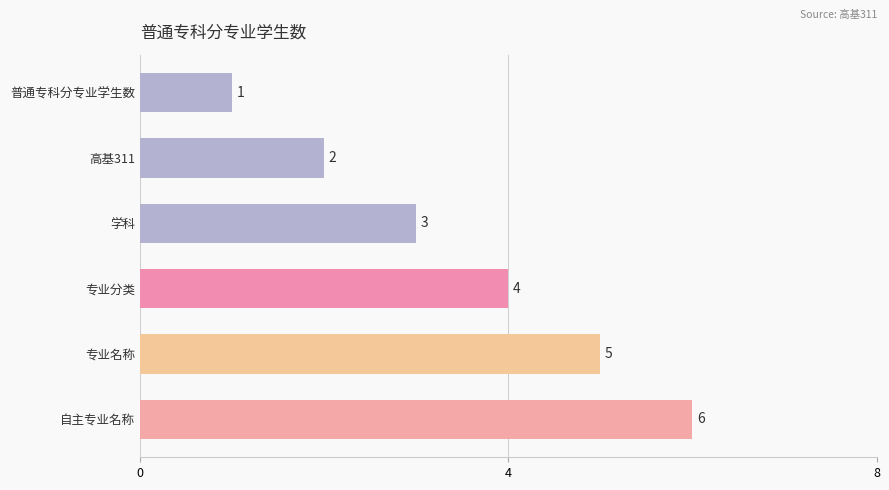

True or false: the data shows 7 at 专业名称.

False